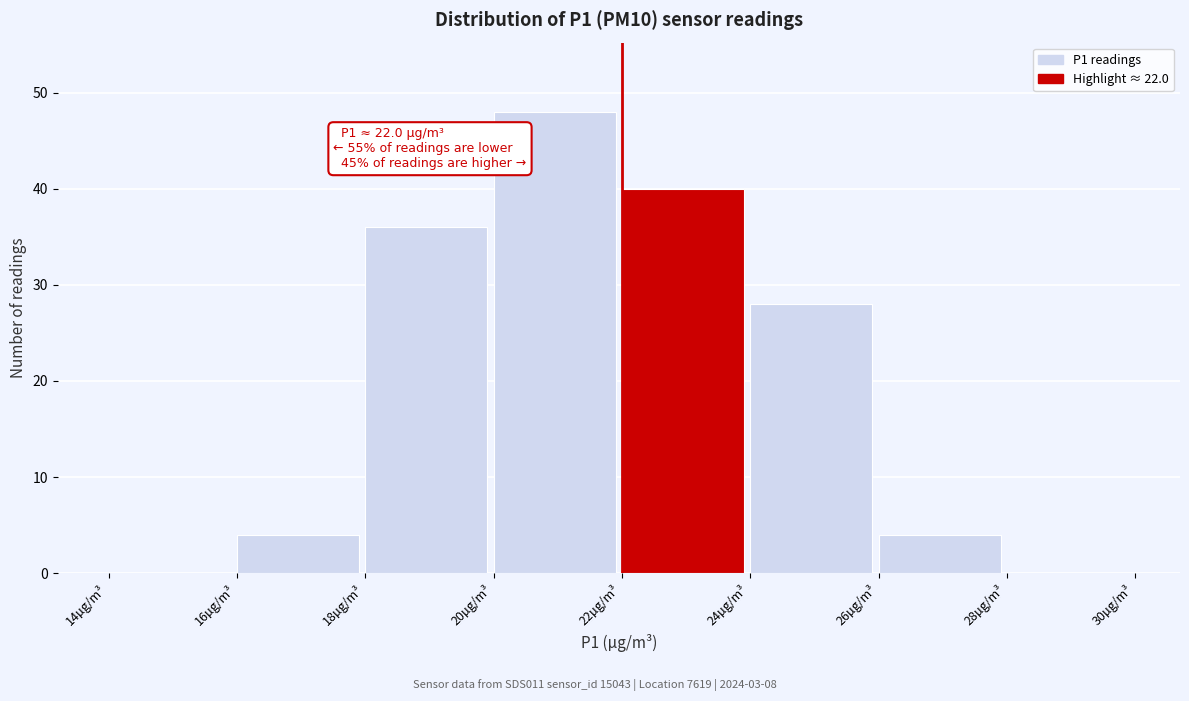

Over which range of the x-axis is the bar tallest?

20 to 22